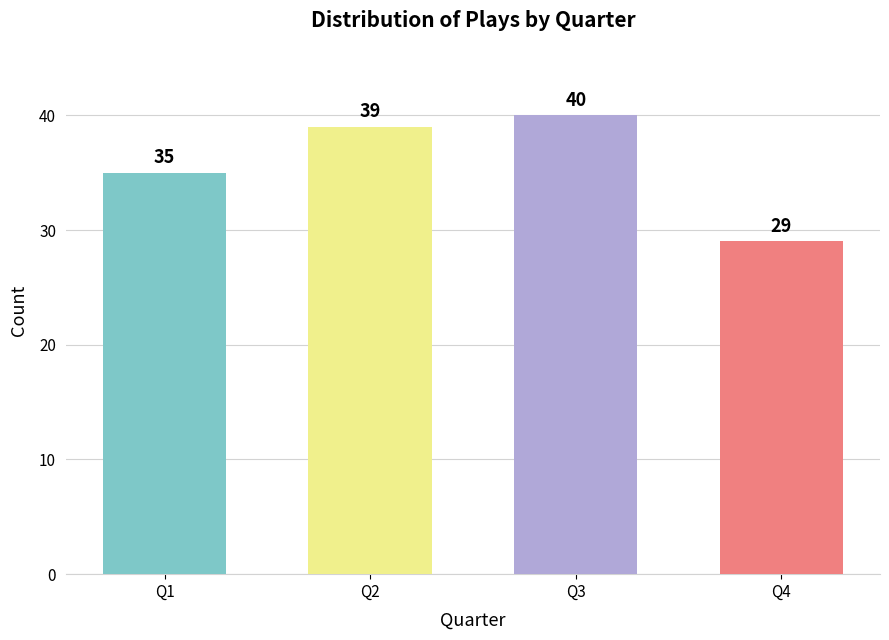

What is the sum of the values at Q1 and Q4?

64